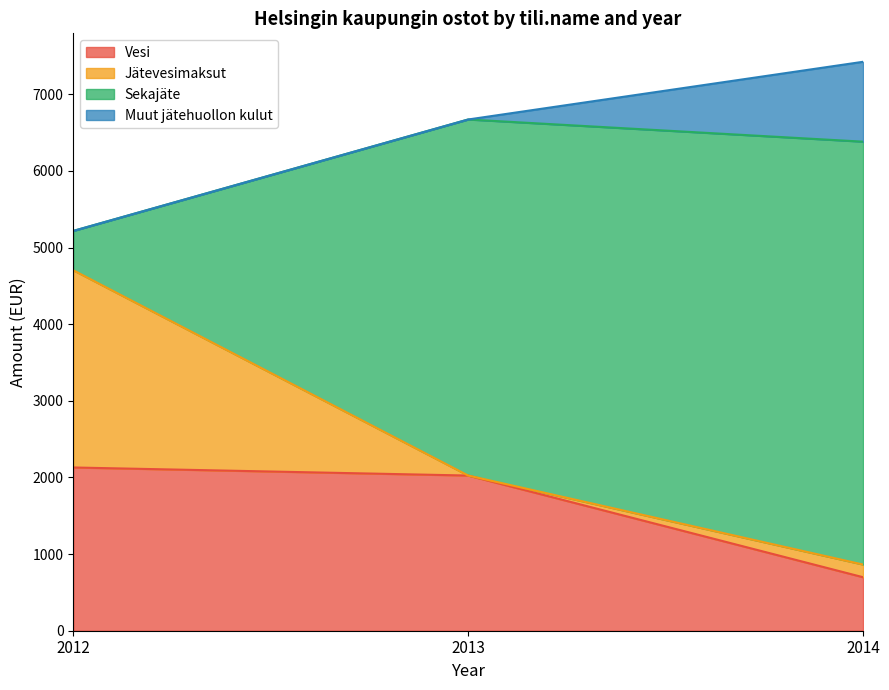

What is the total value across all series at 2013?

6672.3